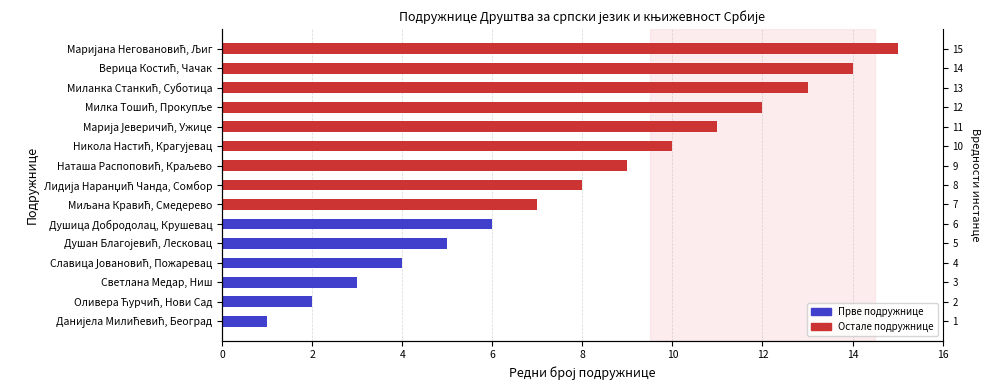

What is the label of the 14th bar from the right?

Оливера Ћурчић, Нови Сад